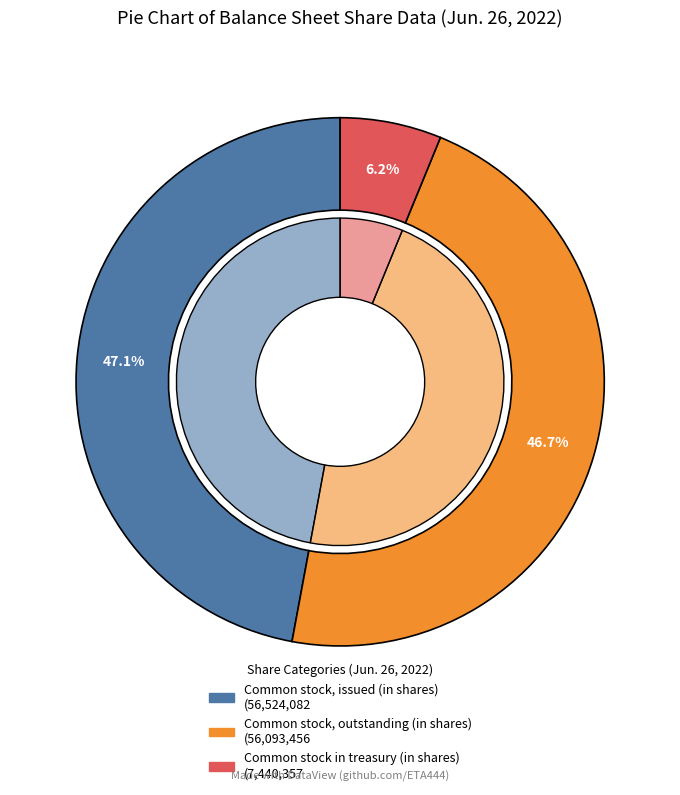

What percentage is the Common stock, issued (in shares) slice, to the nearest percent?

47%